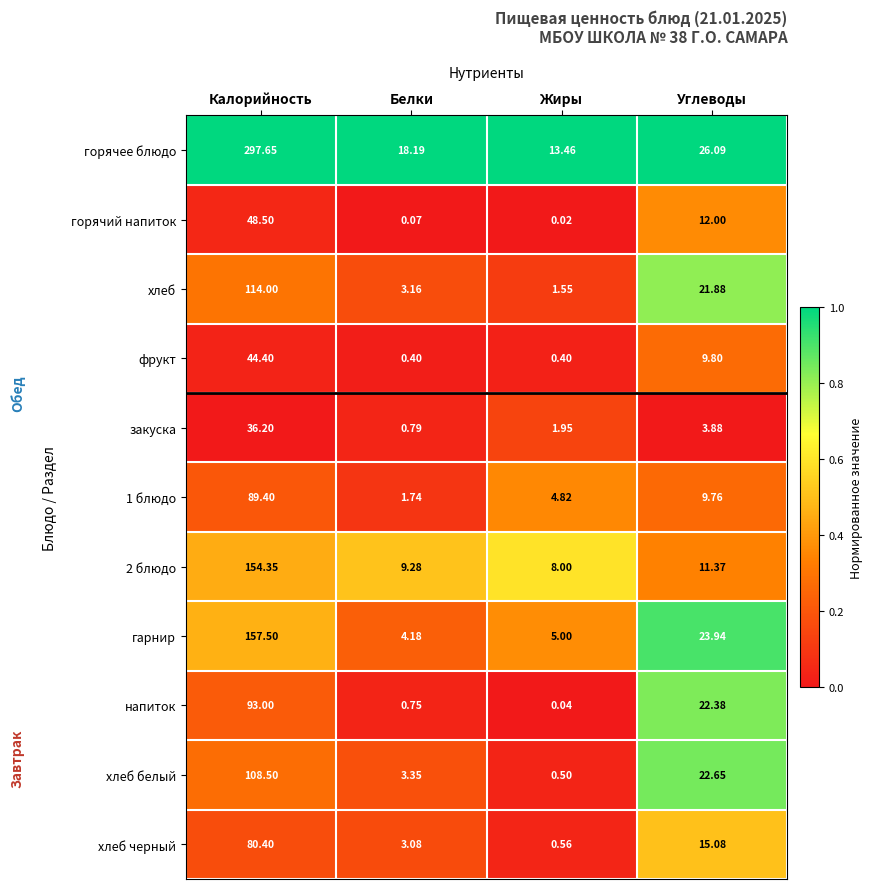

At Жиры, list the series in order from largest to smallest.

горячее блюдо, 2 блюдо, гарнир, 1 блюдо, закуска, хлеб, хлеб черный, хлеб белый, фрукт, напиток, горячий напиток